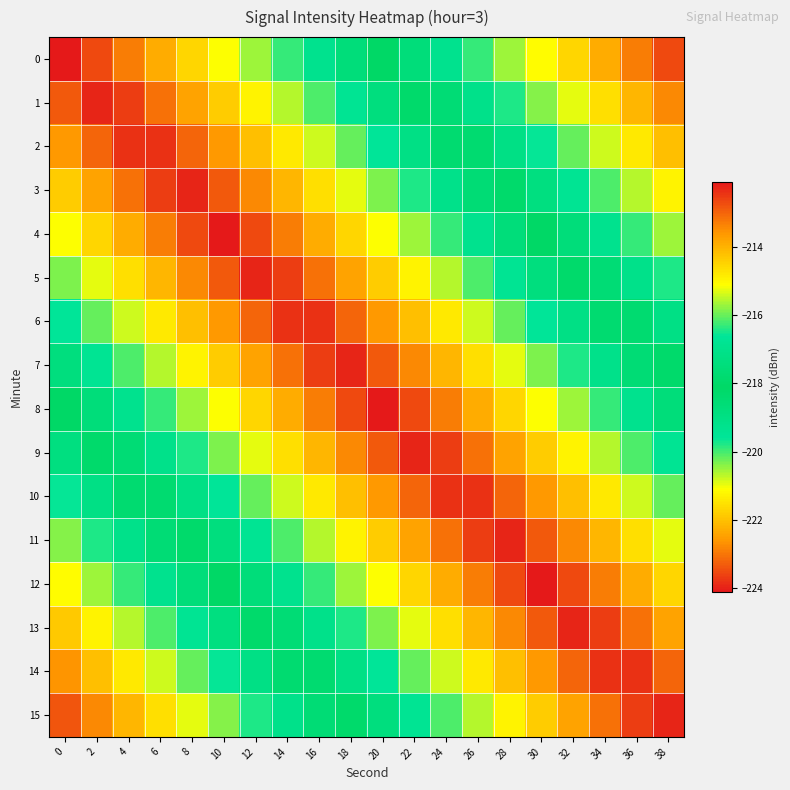

List the series in order of their peak value, highest first.

0, 15, 1, 14, 2, 13, 3, 12, 4, 11, 5, 10, 6, 9, 7, 8